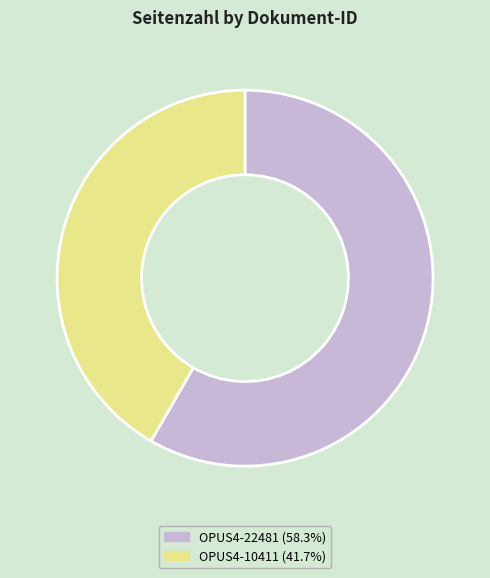

Which category accounts for the majority?

OPUS4-22481